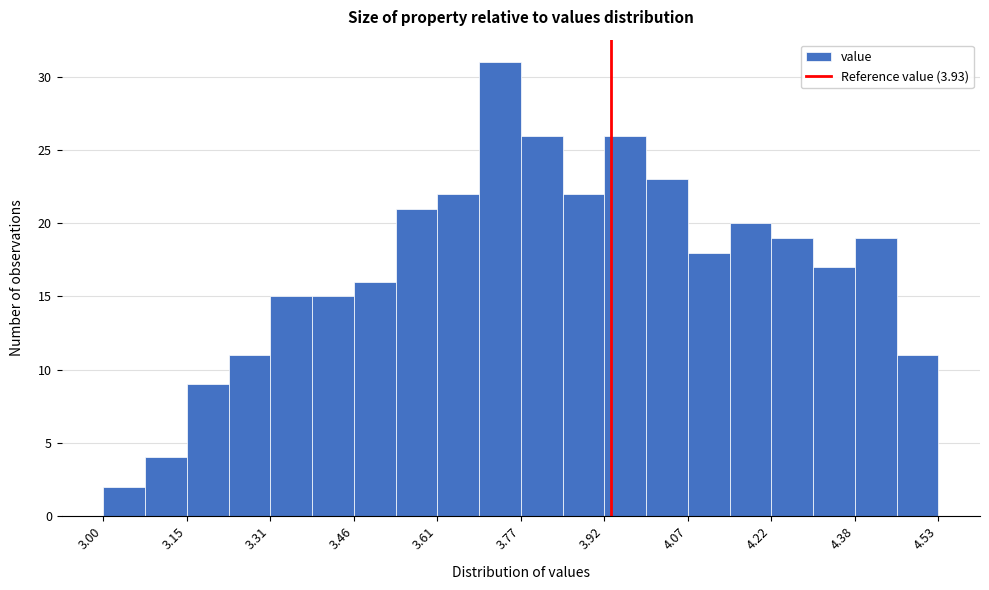

Around what value on the x-axis is the tallest bar? Give the approximate position of its centre, as read against the axis.

3.72